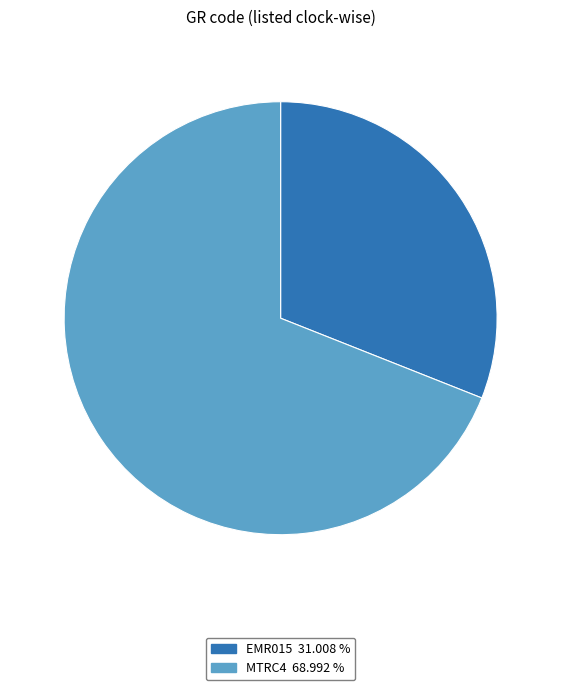

Is there a majority slice in this chart?

Yes